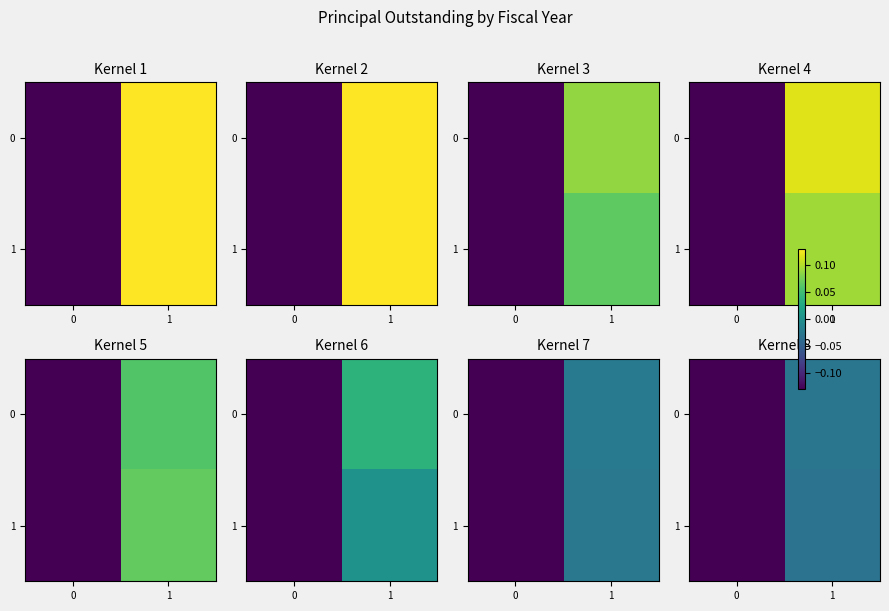

How many series are shown in this chart?

2